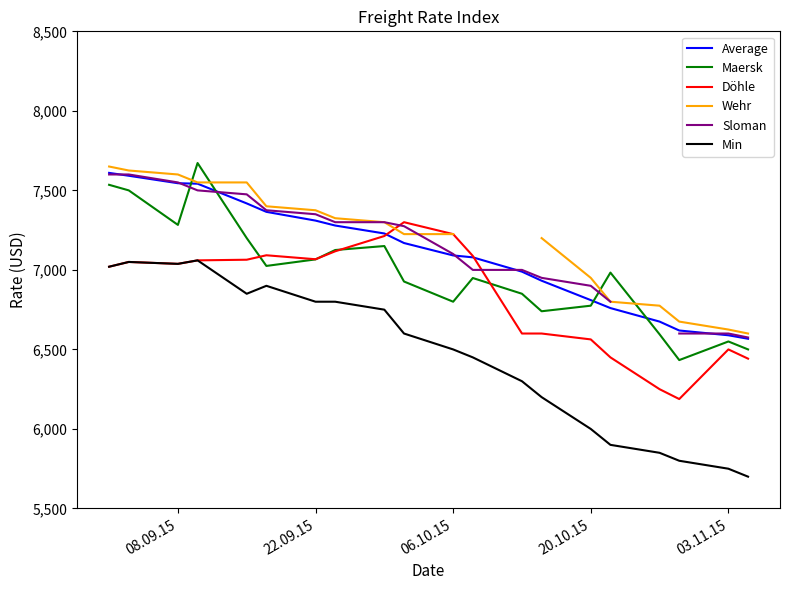

The Average series shows 4993.2 at 08.09.15. True or false?

False